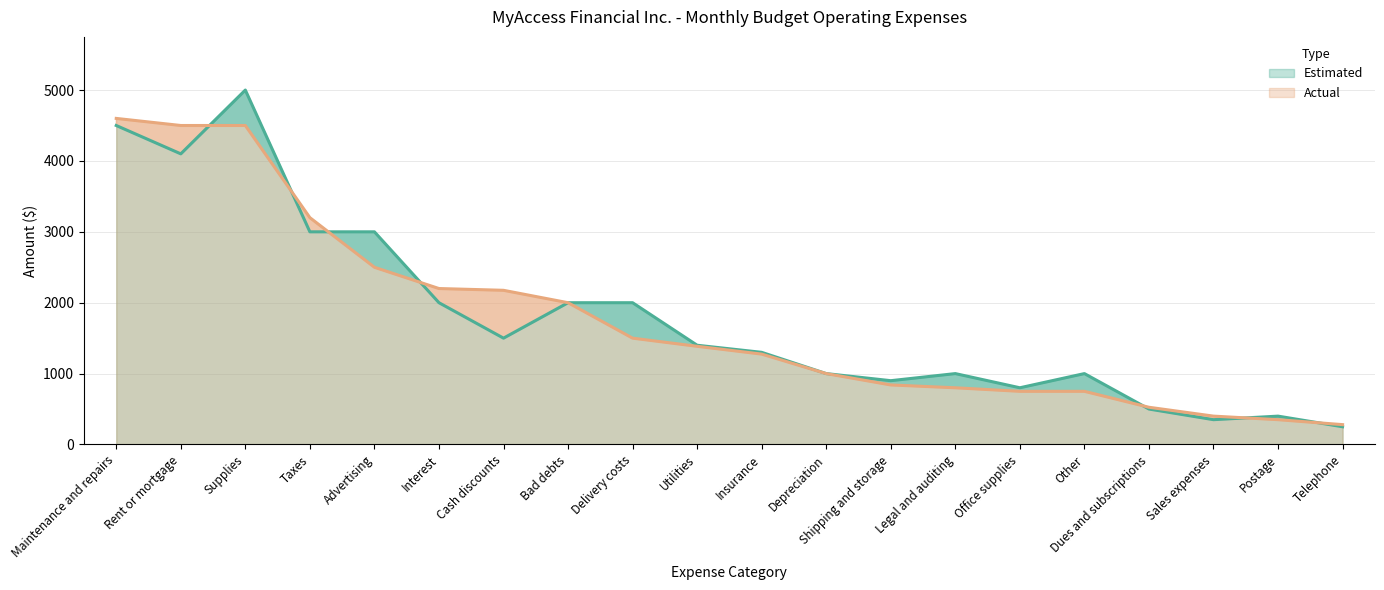

Reading right to left, extract all data points from this chart.

Estimated: 250	400	350	500	1000	800	1000	900	1000	1300	1400	2000	2000	1500	2000	3000	3000	5000	4100	4500
Actual: 280	350	400	525	750	750	800	840	1000	1275	1385	1500	2000	2175	2200	2500	3200	4500	4500	4600